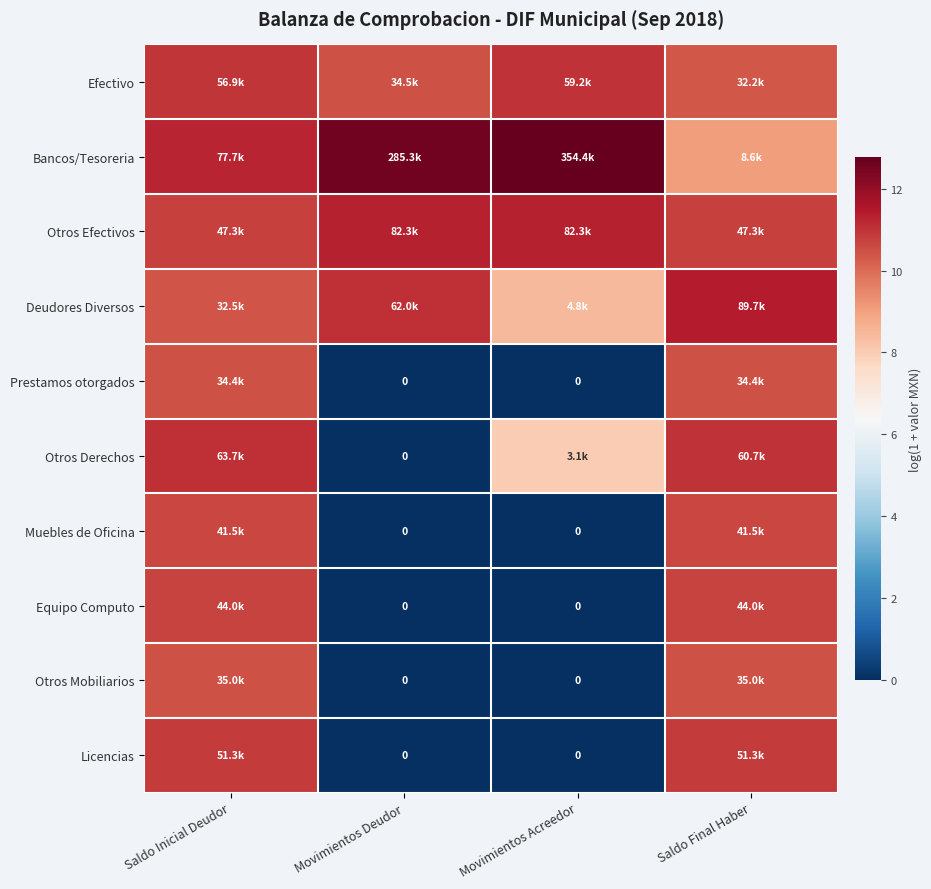

How many values in the Licencias series are below 10?

2